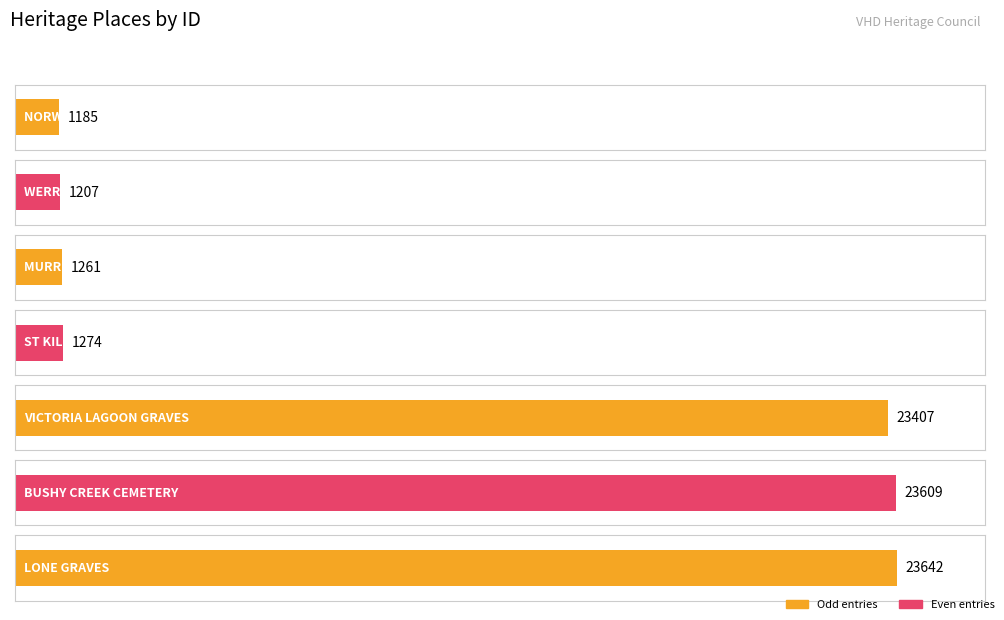

Reading right to left, extract all data points from this chart.

LONE GRAVES=23642	BUSHY CREEK CEMETERY=23609	VICTORIA LAGOON GRAVES=23407	ST KILIANS CATHOLIC CHURCH=1274	MURRINDINDI STATION=1261	WERRIBEE PARK=1207	NORWOOD HOMESTEAD=1185